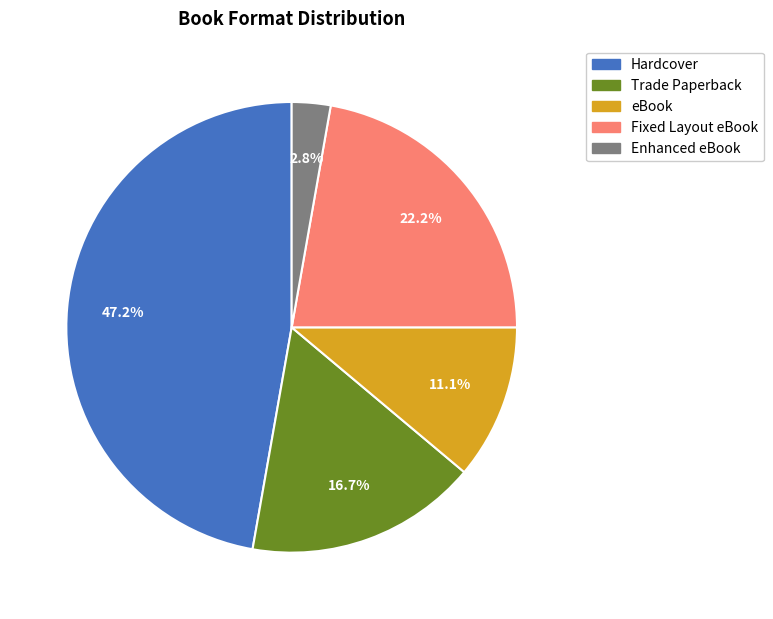

Between eBook and Trade Paperback, which is larger?

Trade Paperback